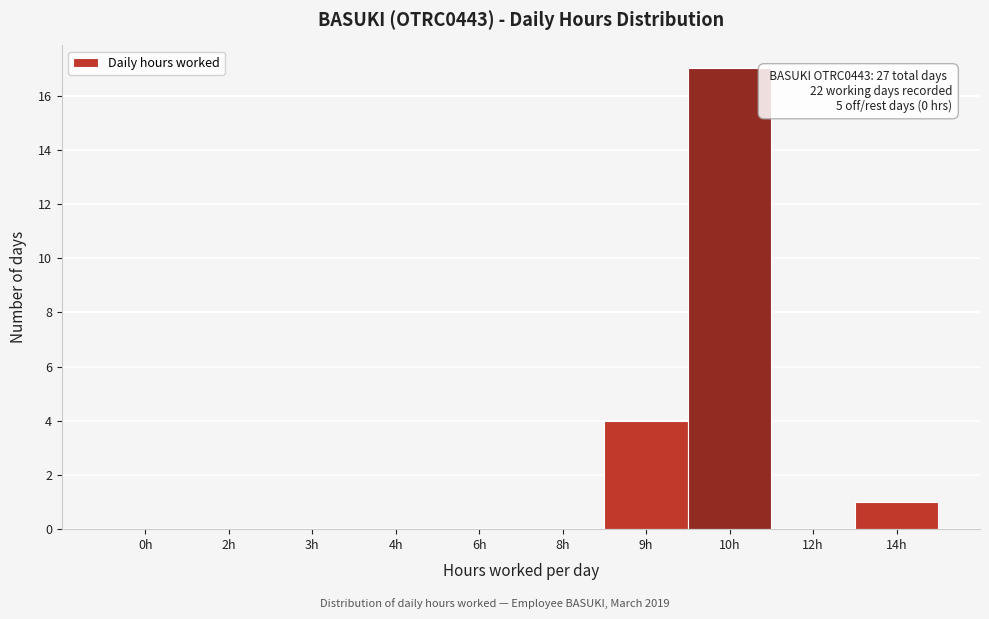

Reading left to right, what are all the values shown in this chart?

0h=0	2h=0	3h=0	4h=0	6h=0	8h=0	9h=4	10h=17	12h=0	14h=1